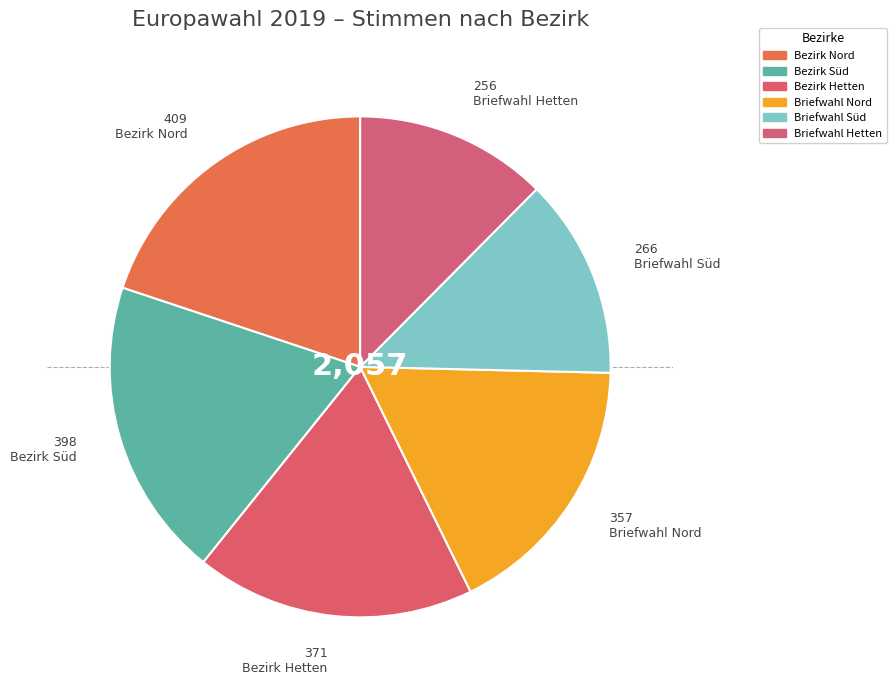

What is the smallest slice in the pie chart?

Briefwahl Hetten